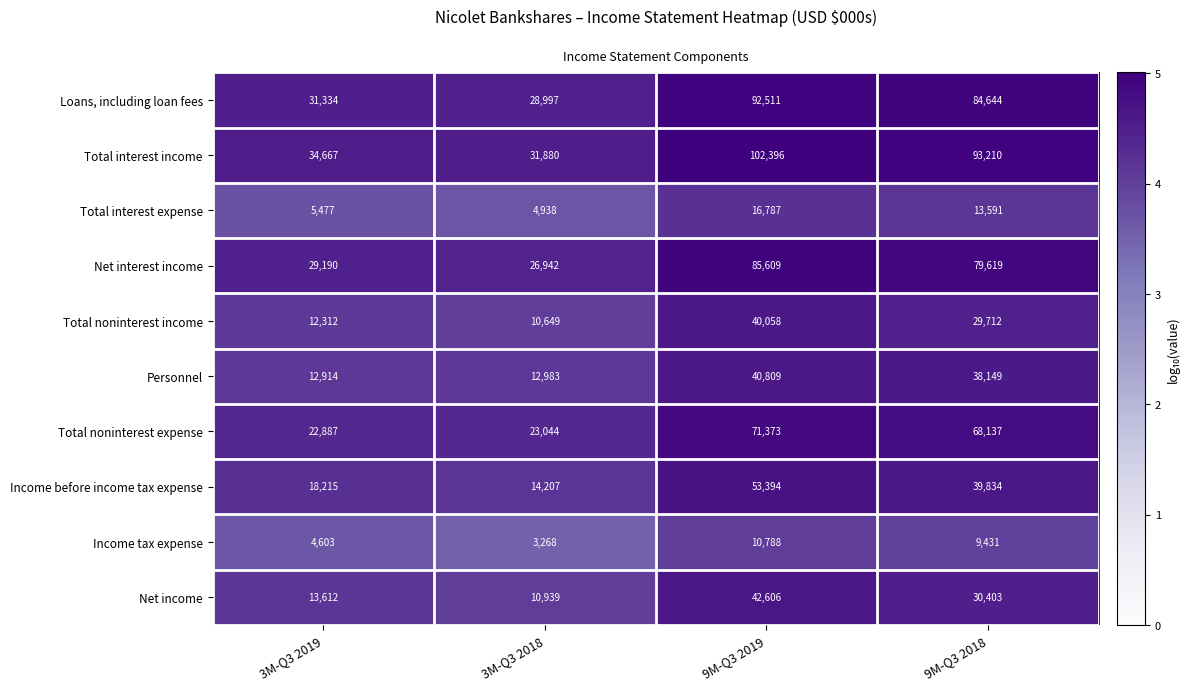

Is it true that Total interest income equals 31880 at 3M-Q3 2018?

True